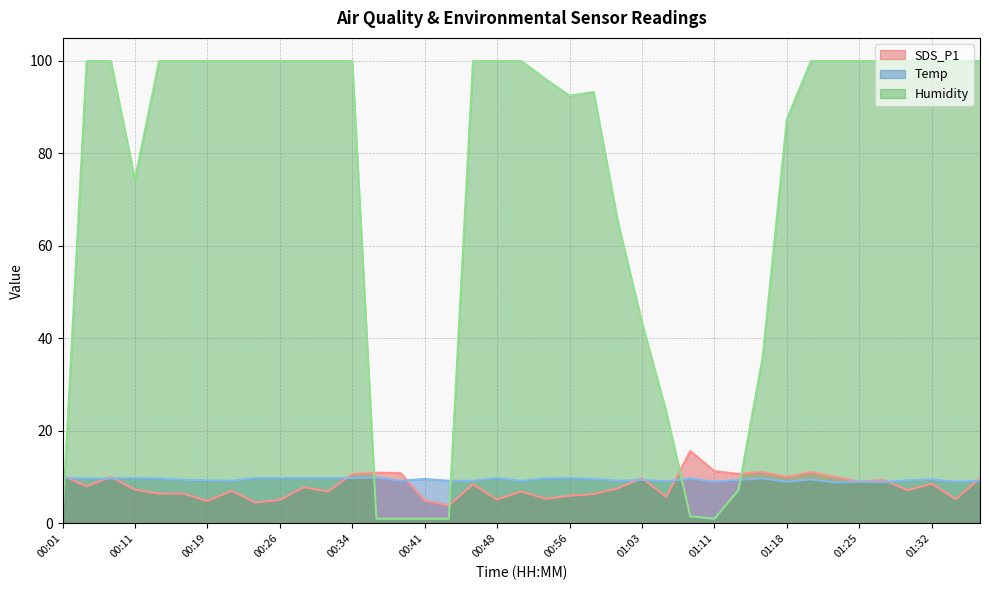

Is it true that Temp equals 9.7 at 00:06?

True